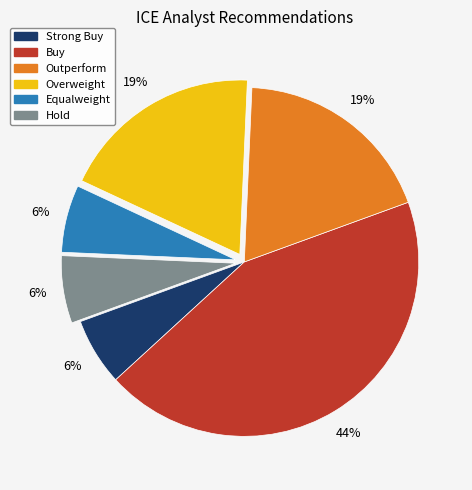

To the nearest percent, what is the average slice percentage?

17%